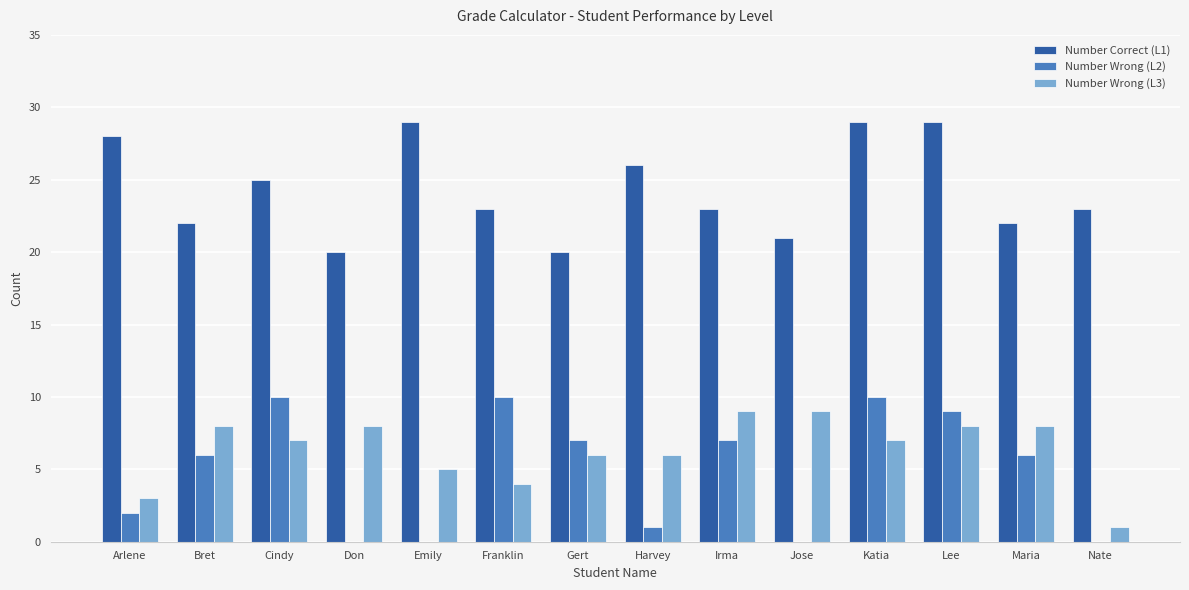

What is the difference between the Number Correct (L1) values at Franklin and Bret?

1